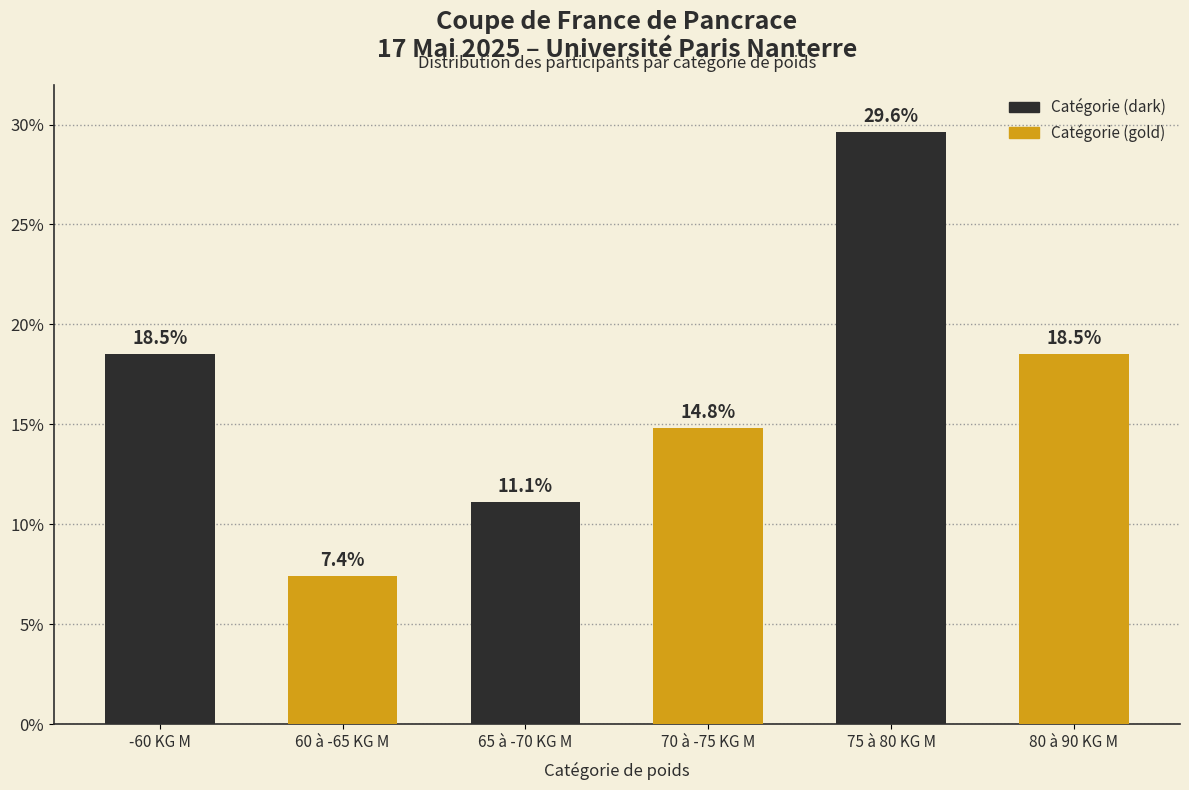

Reading right to left, extract all data points from this chart.

80 à 90 KG M=18.5	75 à 80 KG M=29.6	70 à -75 KG M=14.8	65 à -70 KG M=11.1	60 à -65 KG M=7.4	-60 KG M=18.5